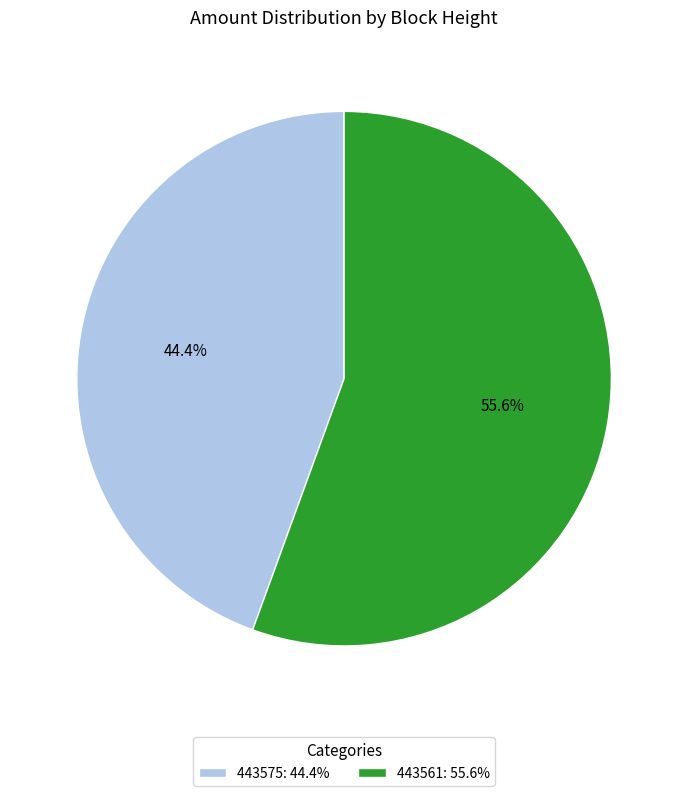

To the nearest percent, what is the difference between the 443561 and 443575 slice percentages?

11%